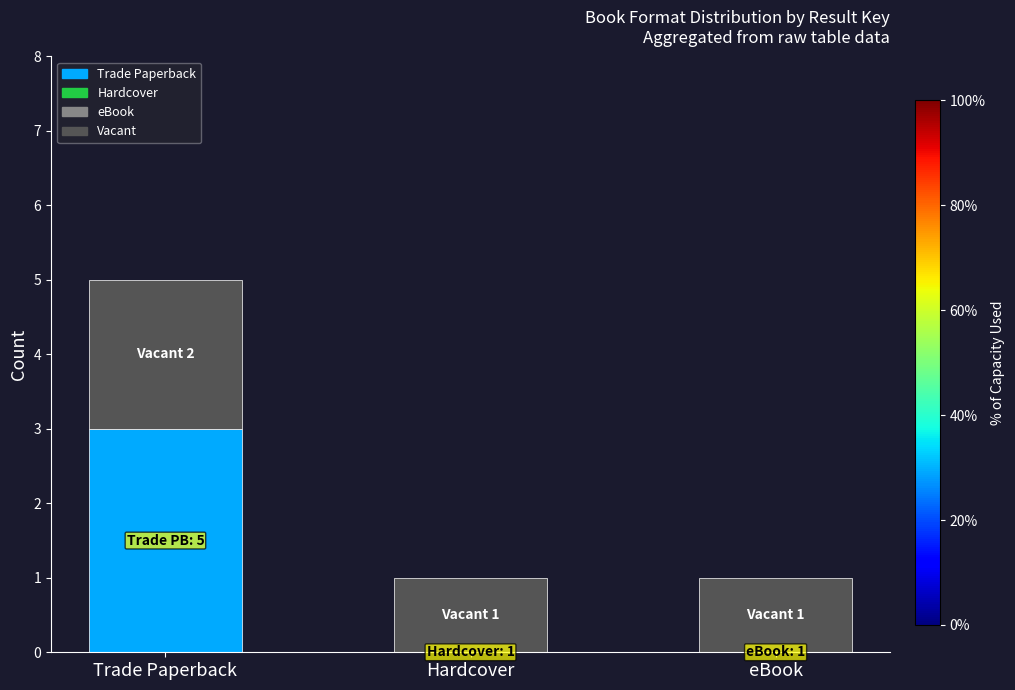

At which category is the sum across all series the highest?

Trade Paperback